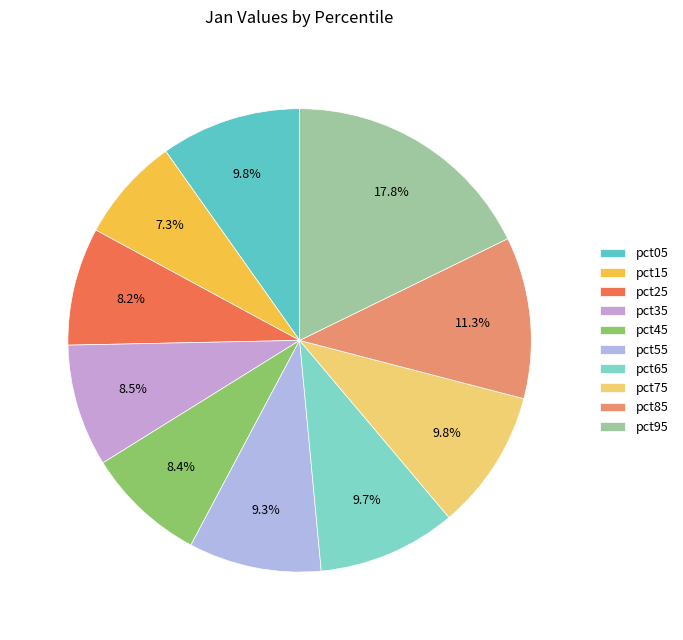

Count the number of slices in the pie.

10